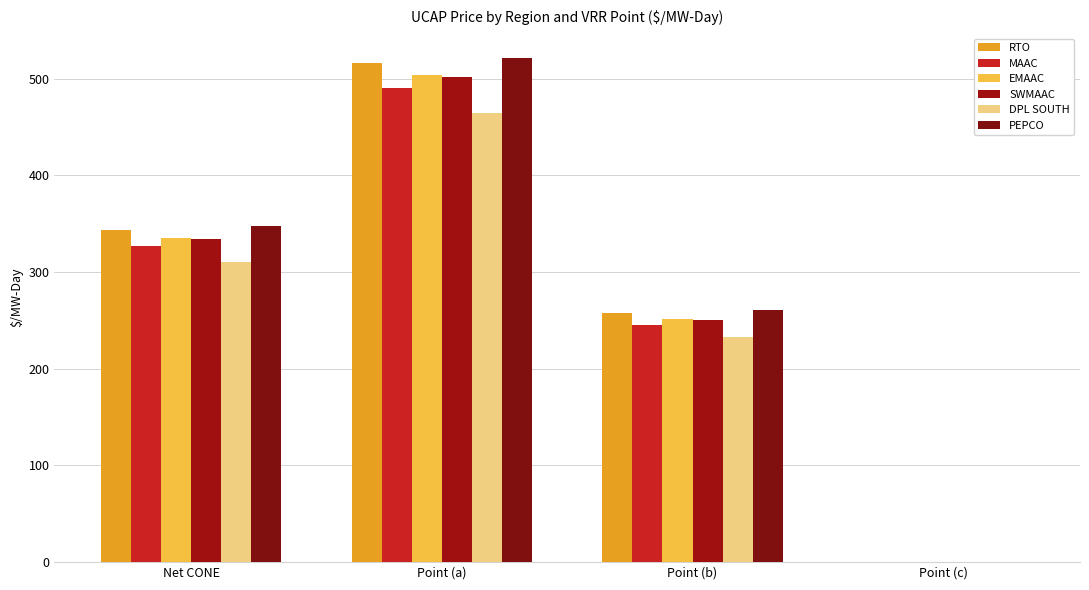

At which label does PEPCO first exceed 347?

Net CONE